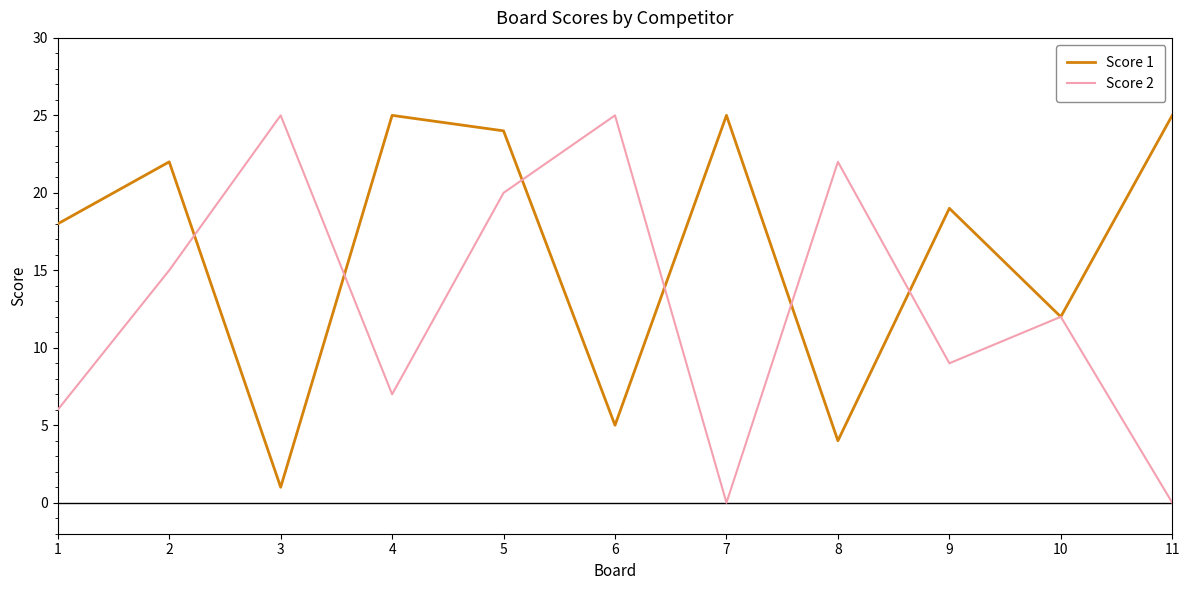

Which category has the lowest value in the Score 1 series?

3